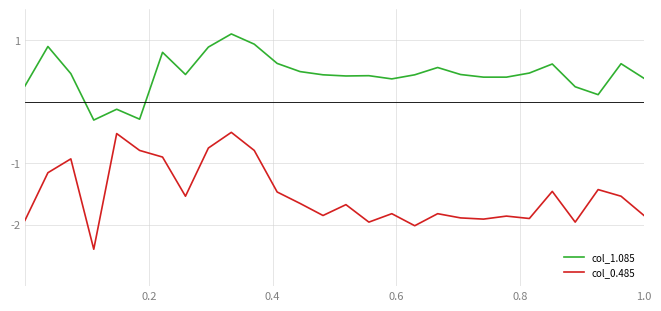

Which series has the widest spread of values?

col_0.485